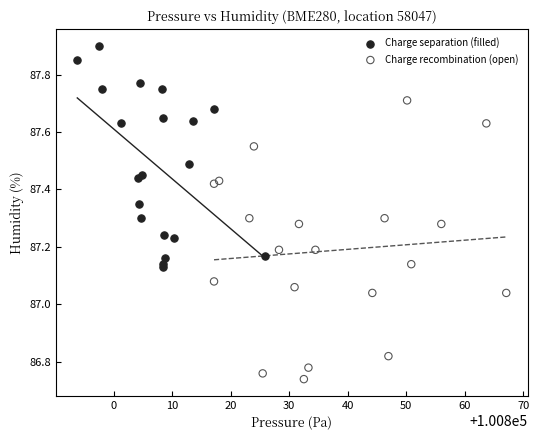

What are all the series names shown in the legend?

Charge separation (filled), Charge recombination (open)